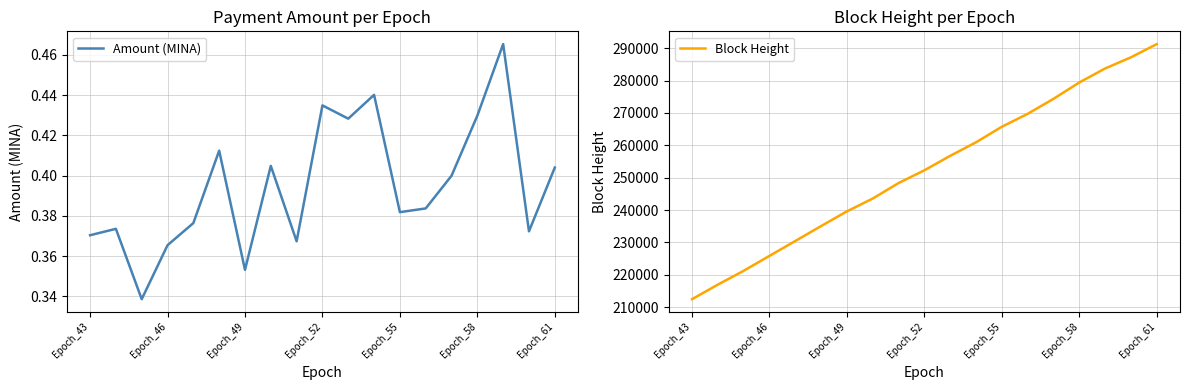

The Amount (MINA) series shows 0.6 at Epoch_52. True or false?

False